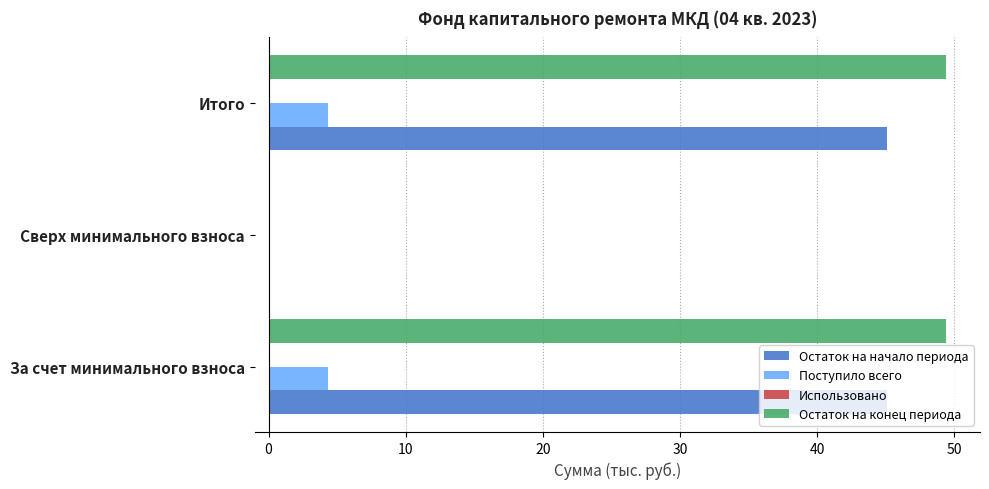

True or false: Остаток на конец периода has a value of 86.5 at Итого.

False